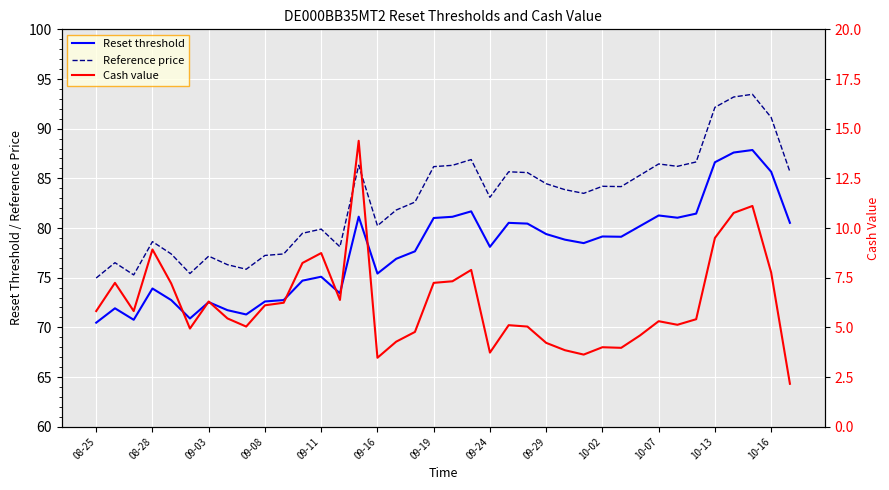

Which series has the widest spread of values?

Reference price